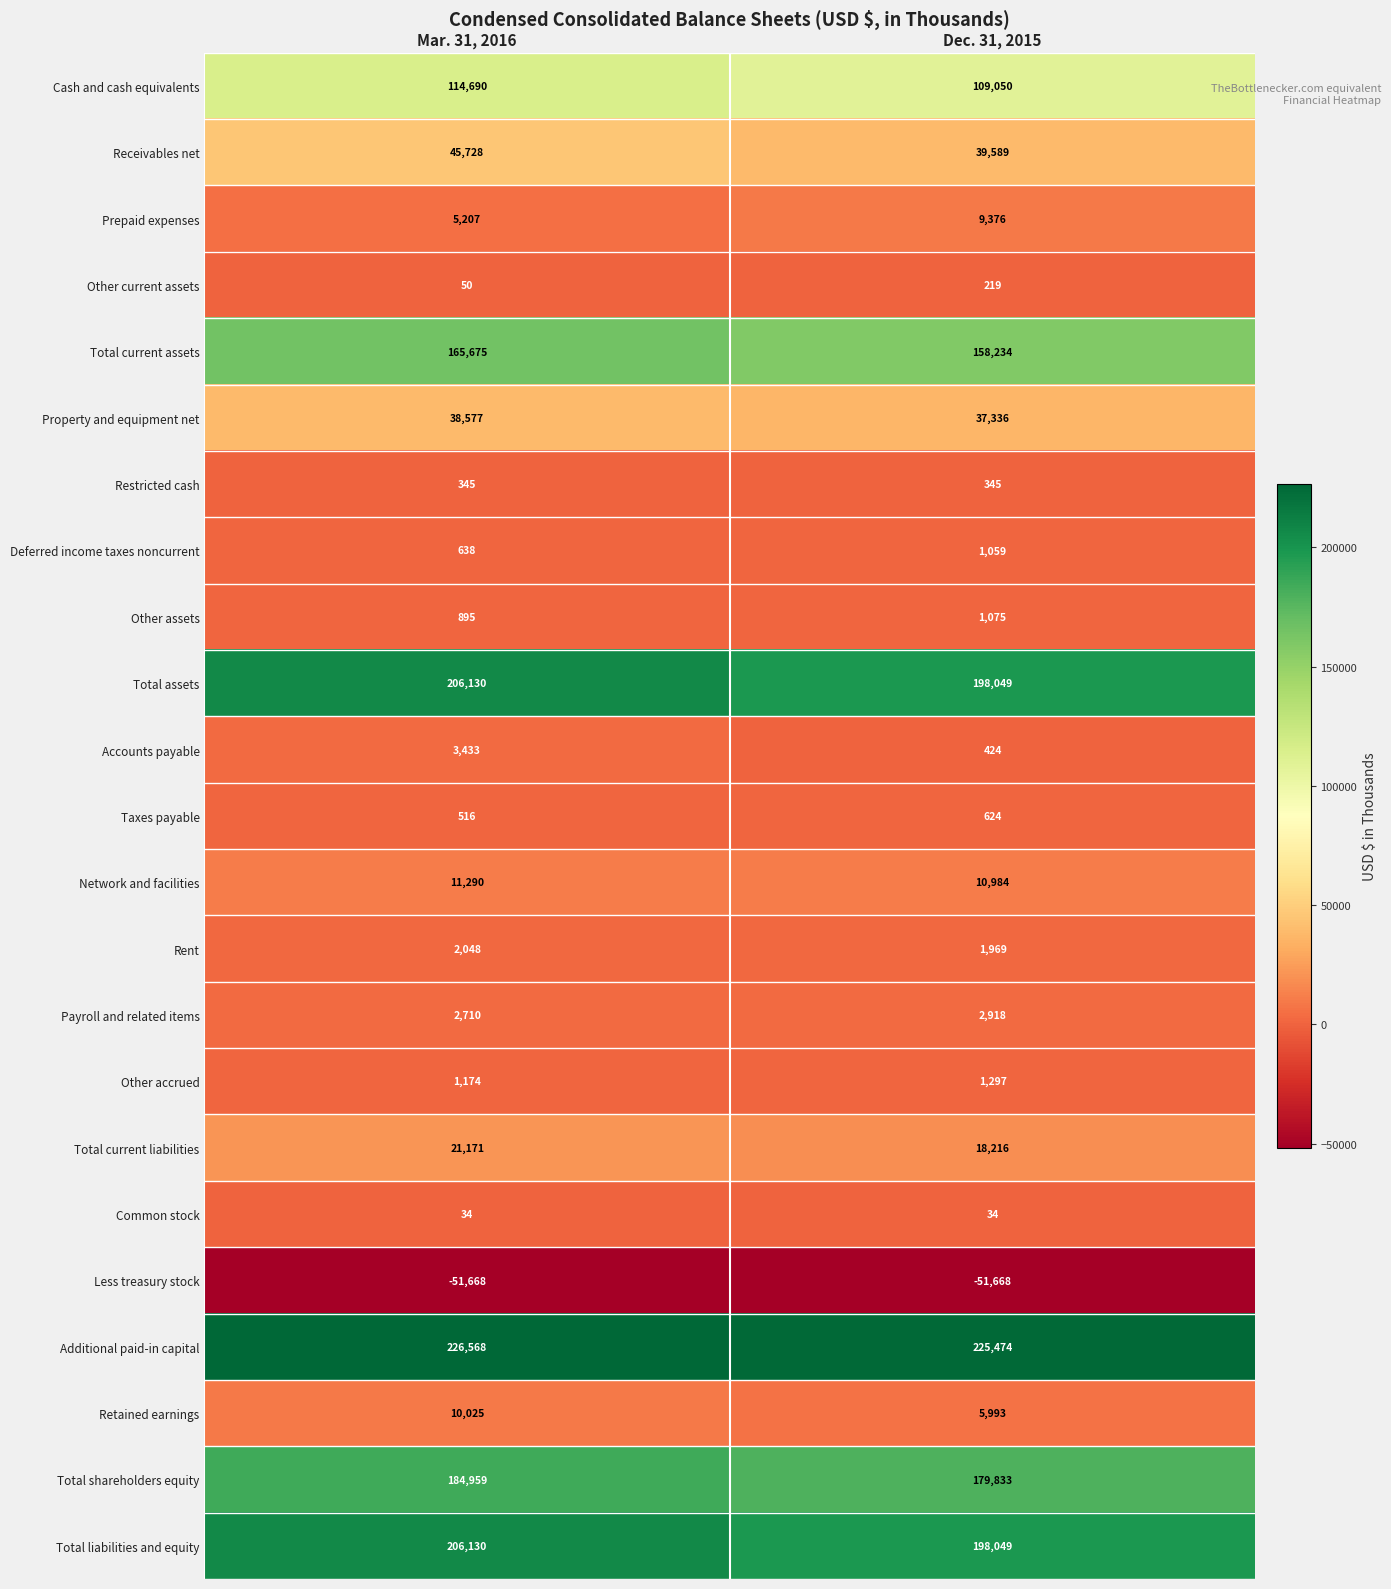

What is the spread (max minus min) of values at Dec. 31, 2015?

277142